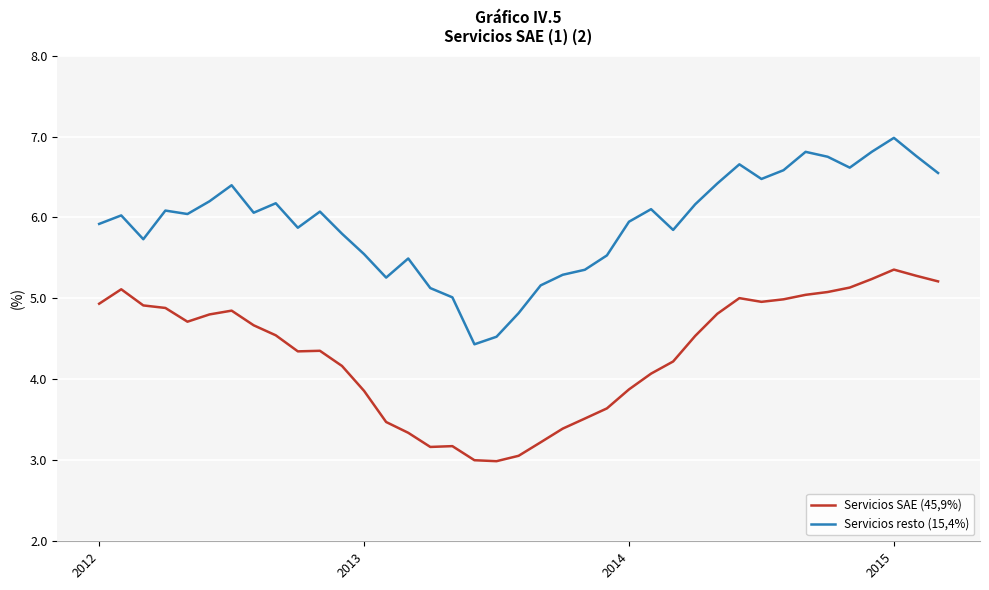

True or false: Servicios SAE (45,9%) and Servicios resto (15,4%) cross at least once.

False